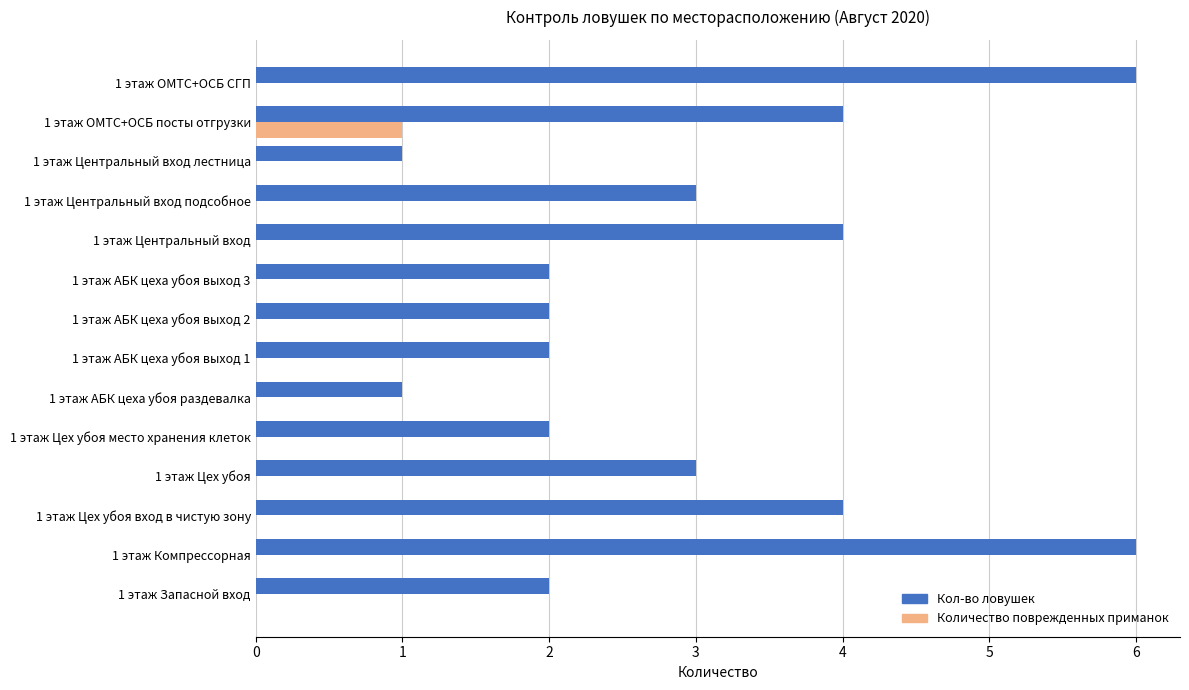

Which series has the largest total across all categories?

Кол-во ловушек